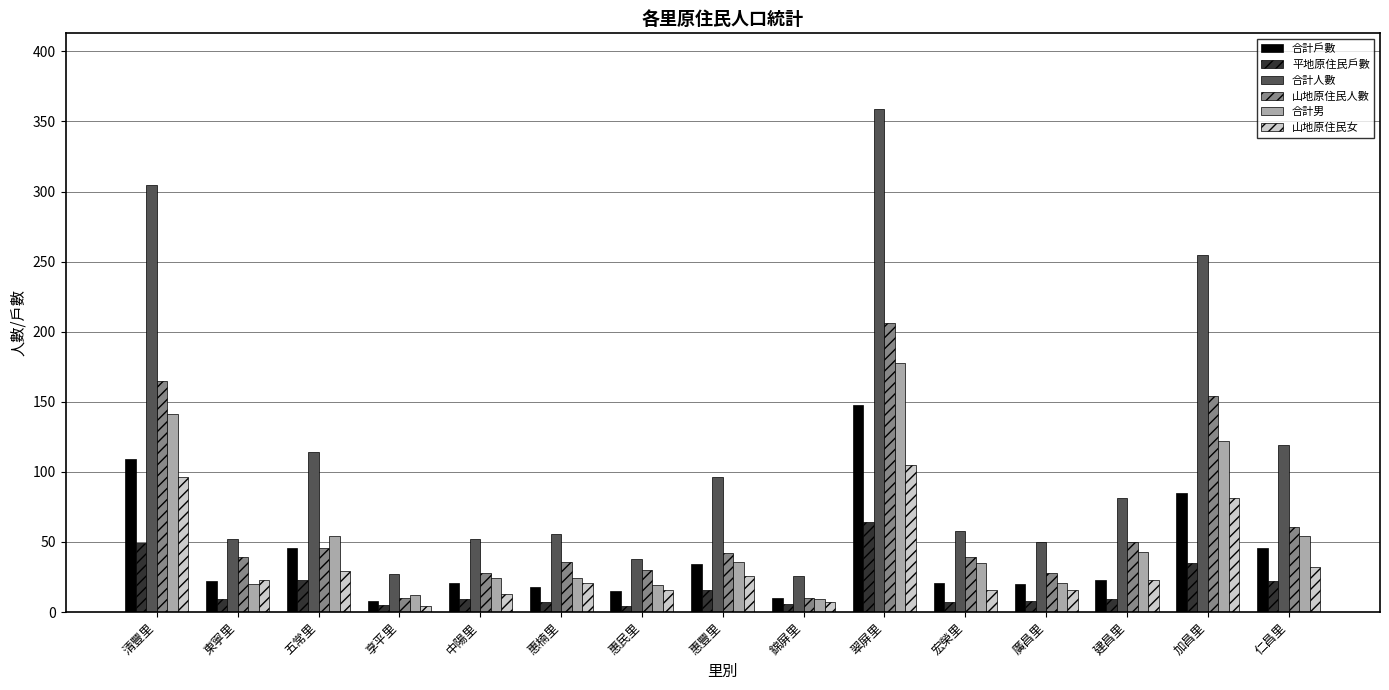

What are all the series names shown in the legend?

合計戶數, 平地原住民戶數, 合計人數, 山地原住民人數, 合計男, 山地原住民女